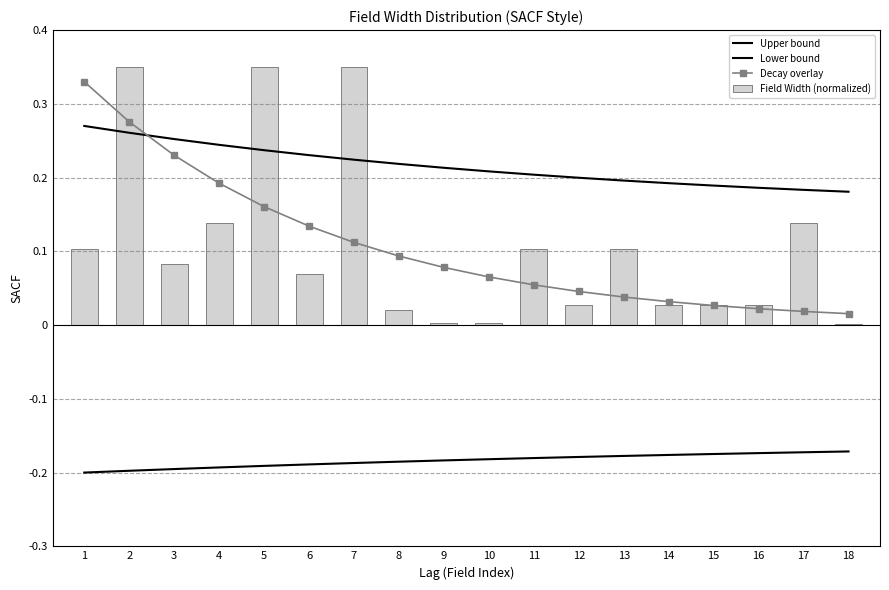

Count the number of data series in this chart.

4